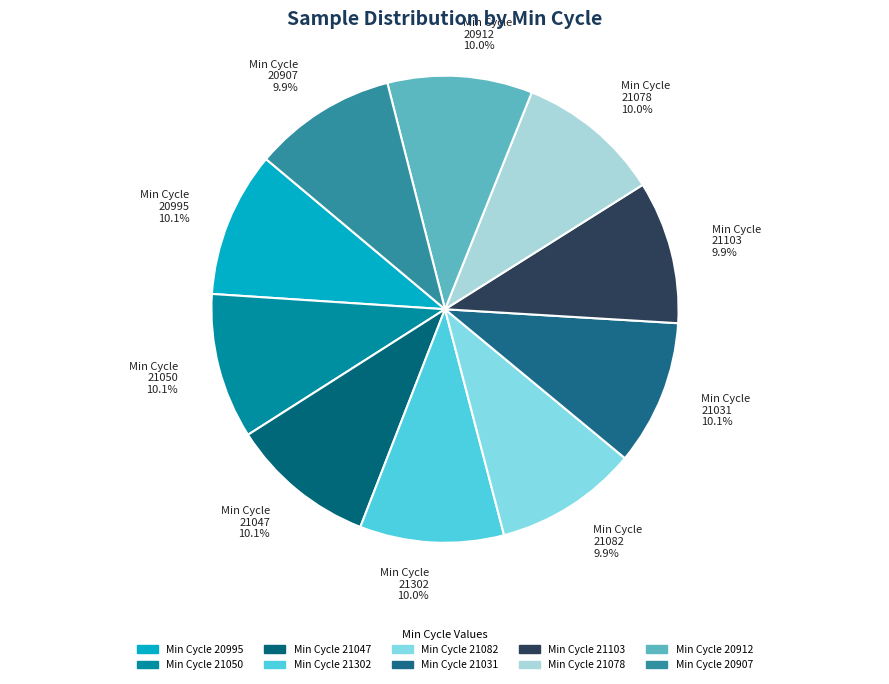

What is the smallest slice in the pie chart?

21103